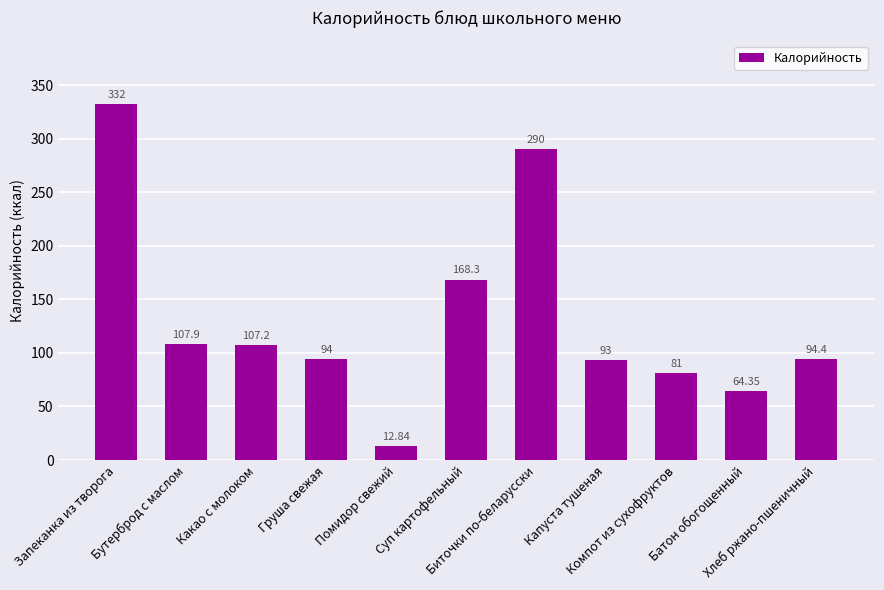

What is the label of the 9th bar from the right?

Какао с молоком